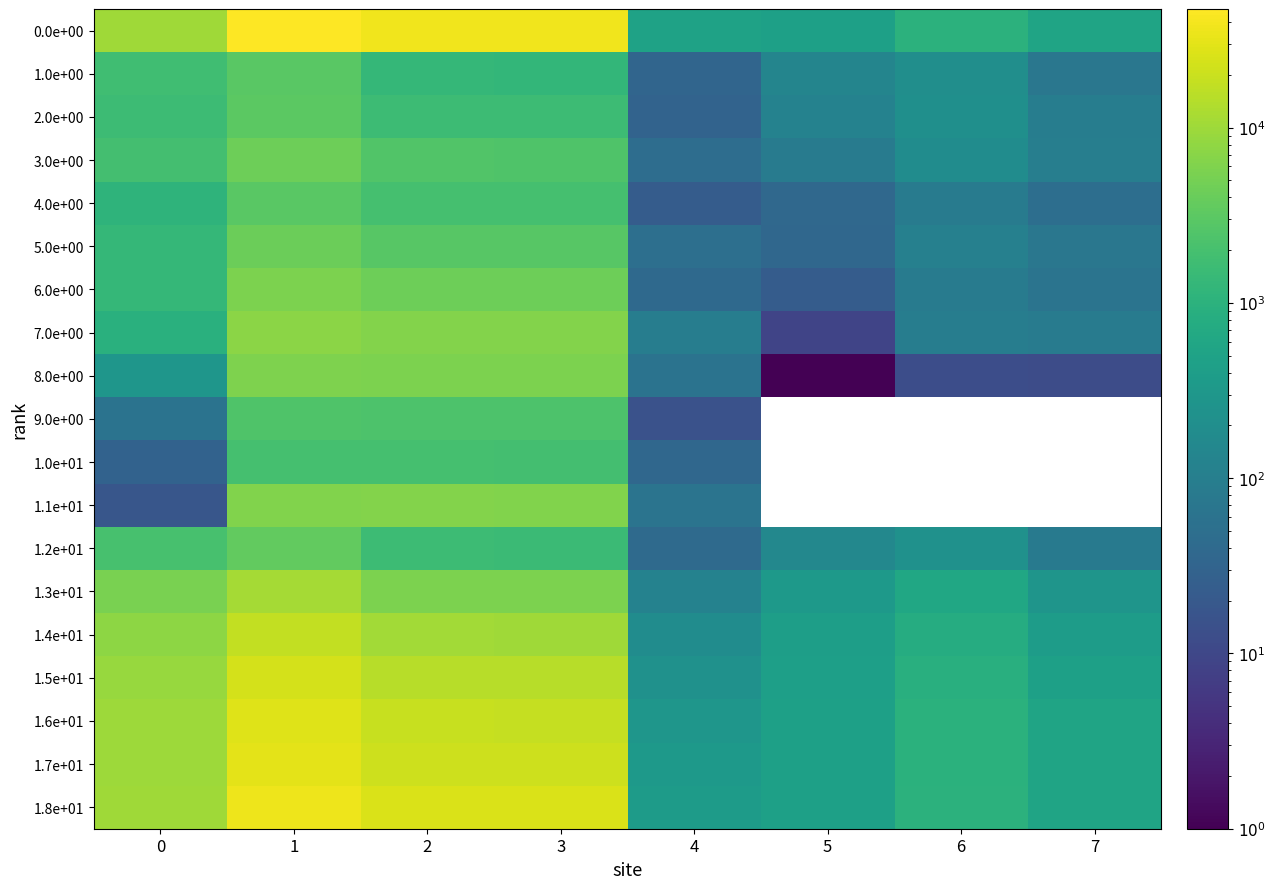

What is the highest value of the 6.0e+00 series?

5665.0